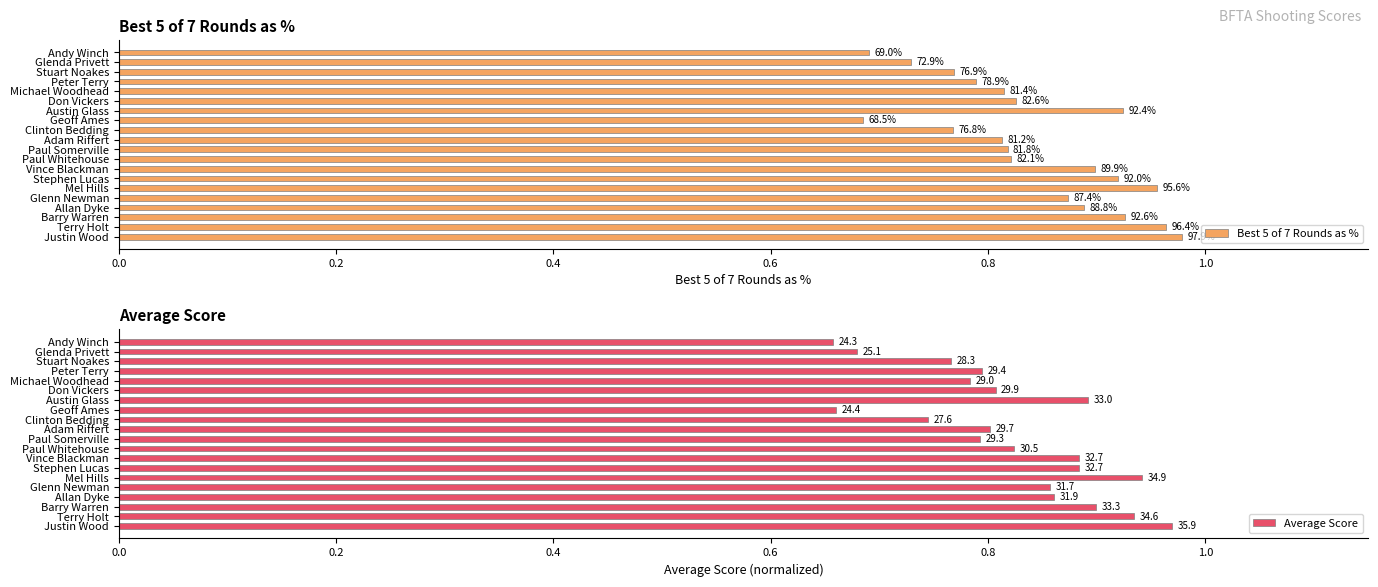

The value of Best 5 of 7 Rounds as % at Clinton Bedding is 1.2. True or false?

False